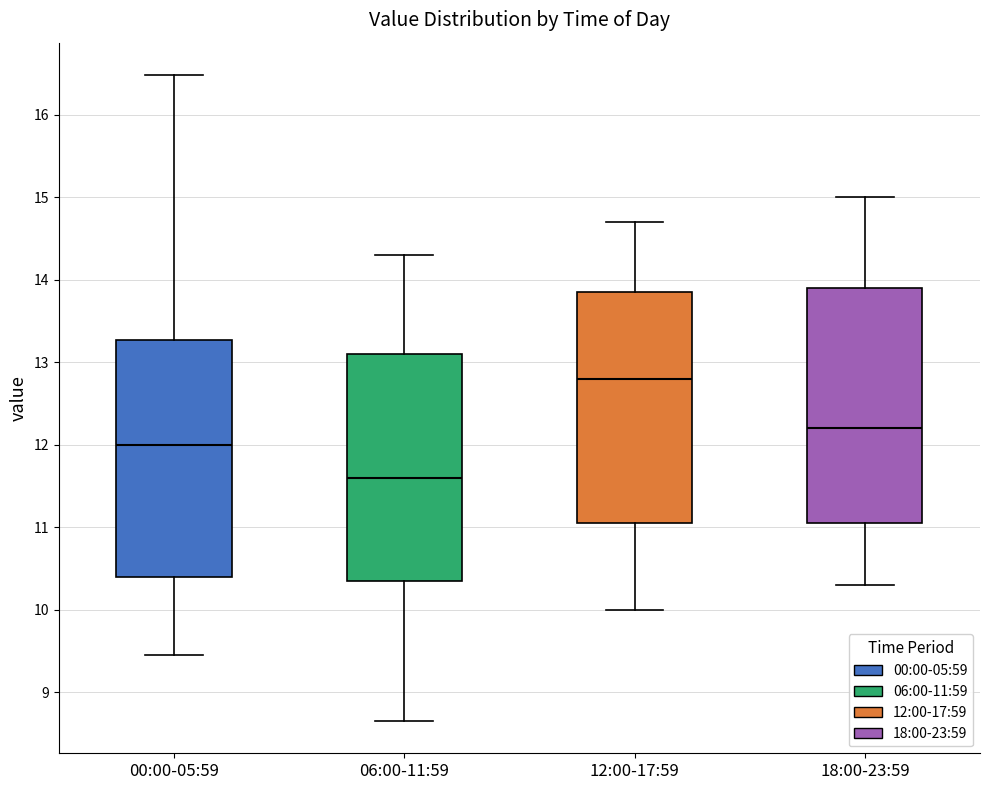

Which box has the lowest median line?

06:00-11:59